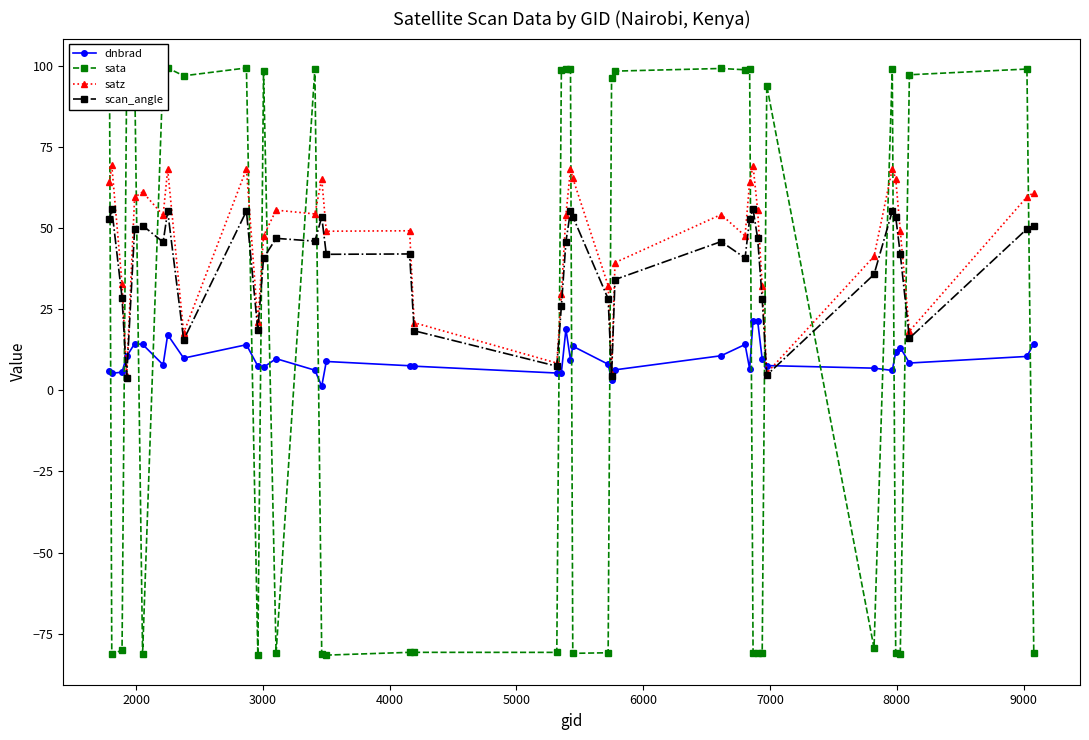

Count the number of categories in the chart.

40